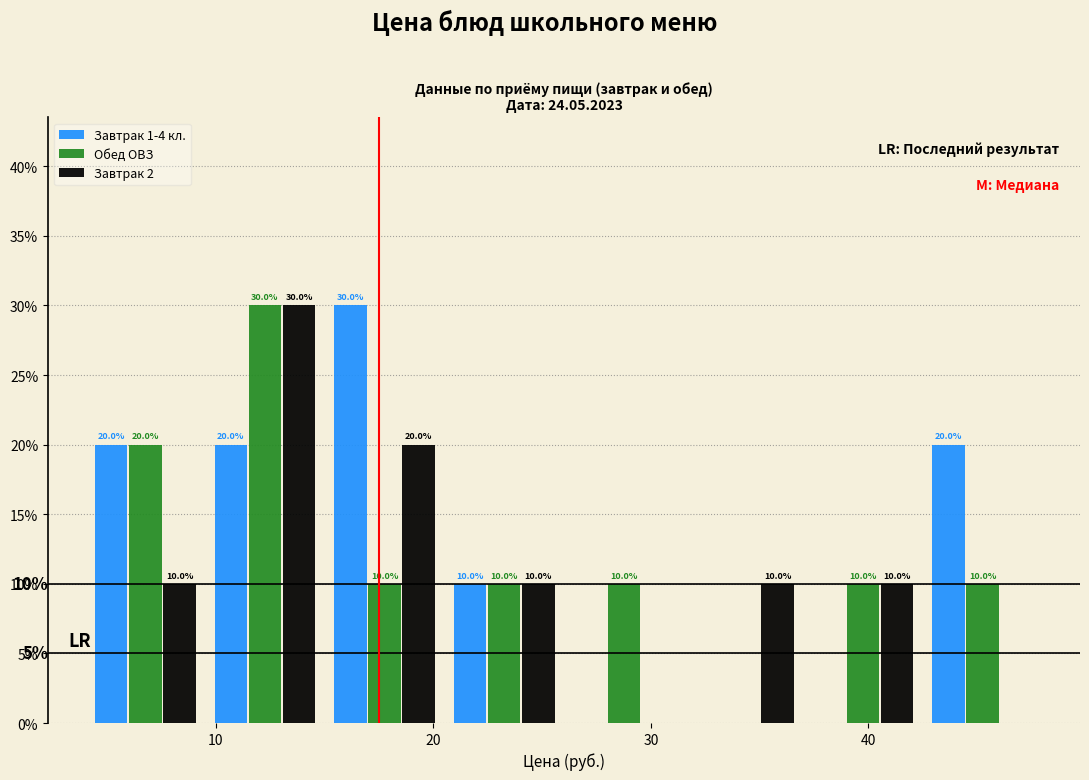

In the Обед ОВЗ series, which range on the x-axis has the tallest bar?

9.5 to 15.0